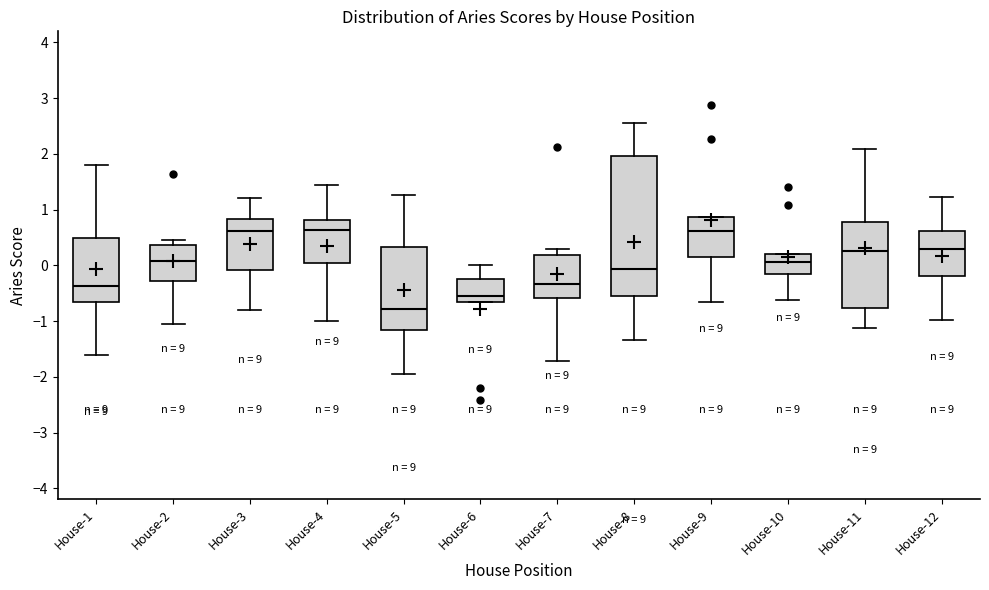

Comparing the boxes themselves (not the whiskers), which one is the tallest?

House-8